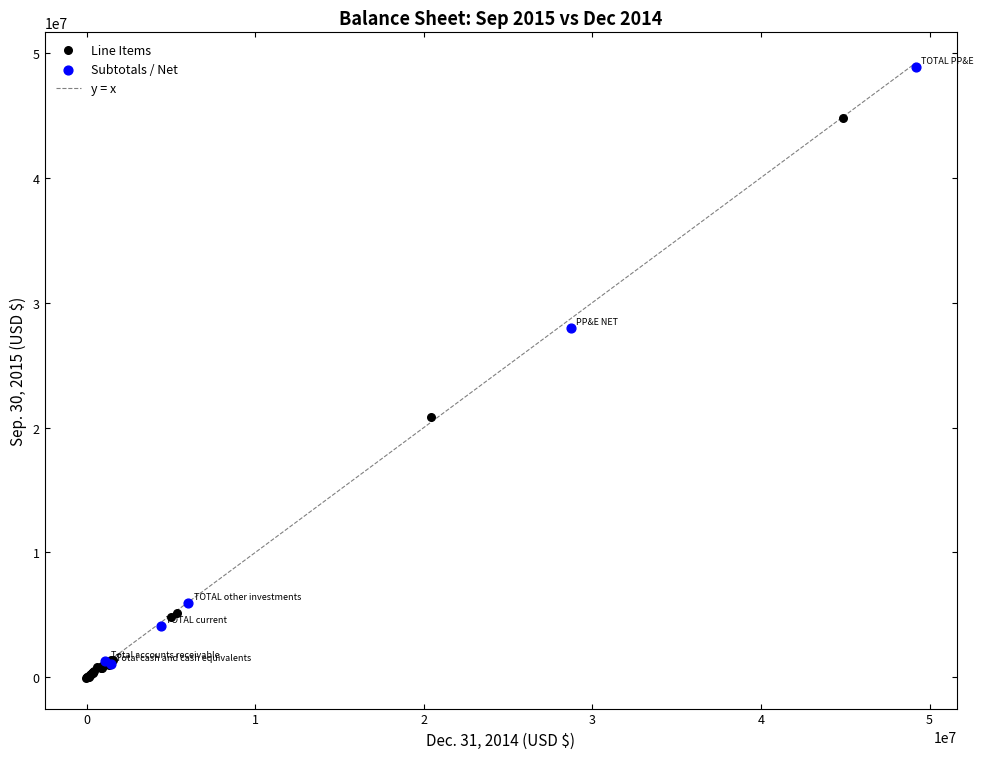

Which series reaches the maximum Y coordinate?

Subtotals / Net